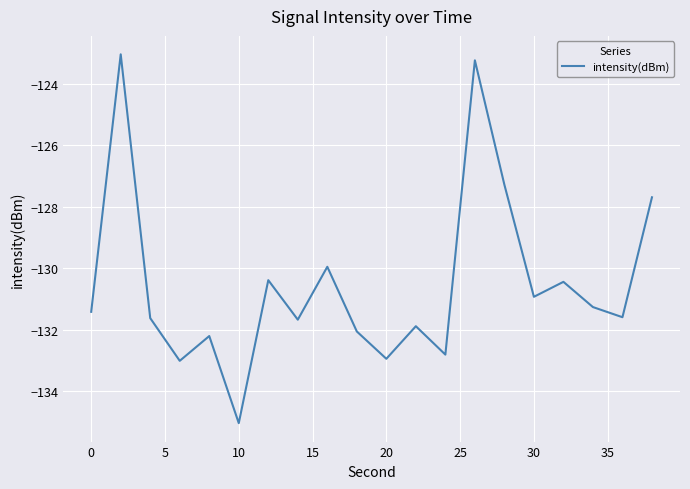

What is the smallest value displayed?

-135.0